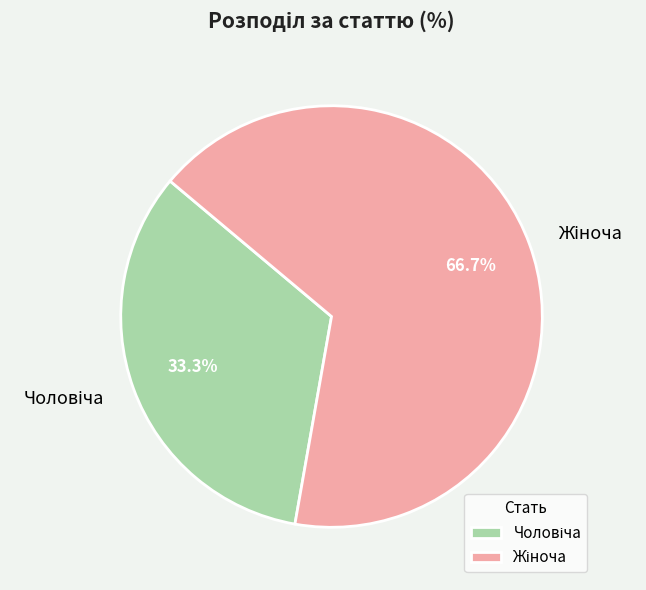

Is there a majority slice in this chart?

Yes